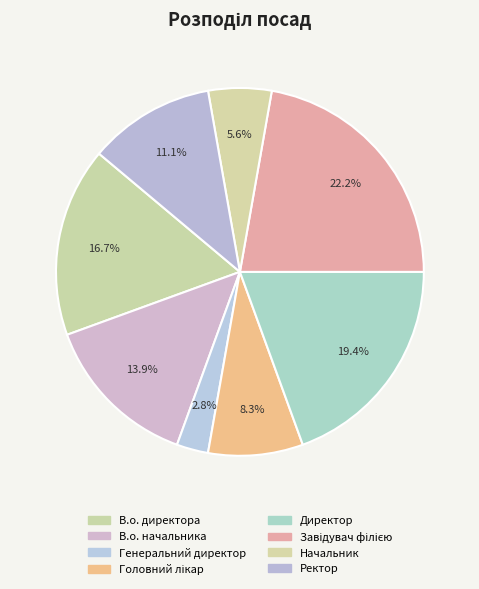

To the nearest percent, what is the difference between the largest and smallest slice percentages?

19%